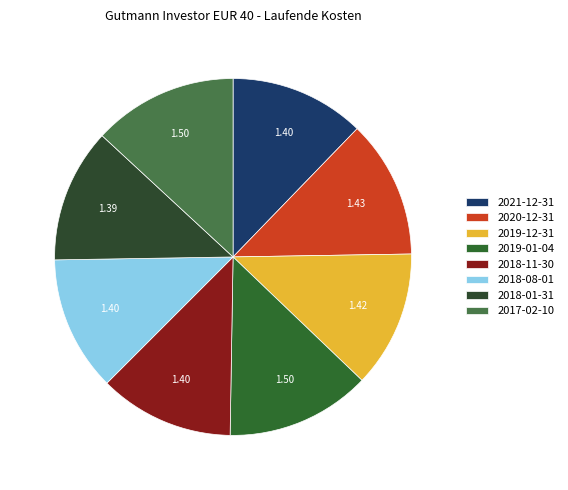

Is it true that 2018-01-31 is 22% of the pie?

False